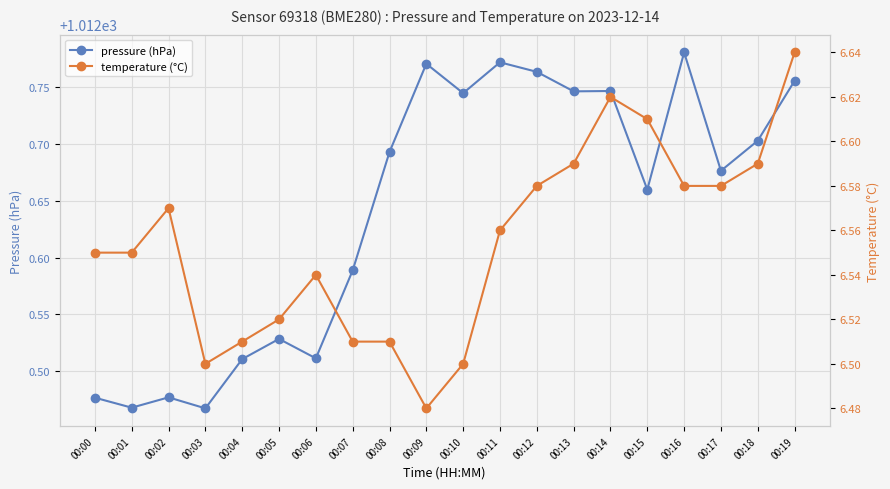

At which category is the sum across all series the highest?

00:19